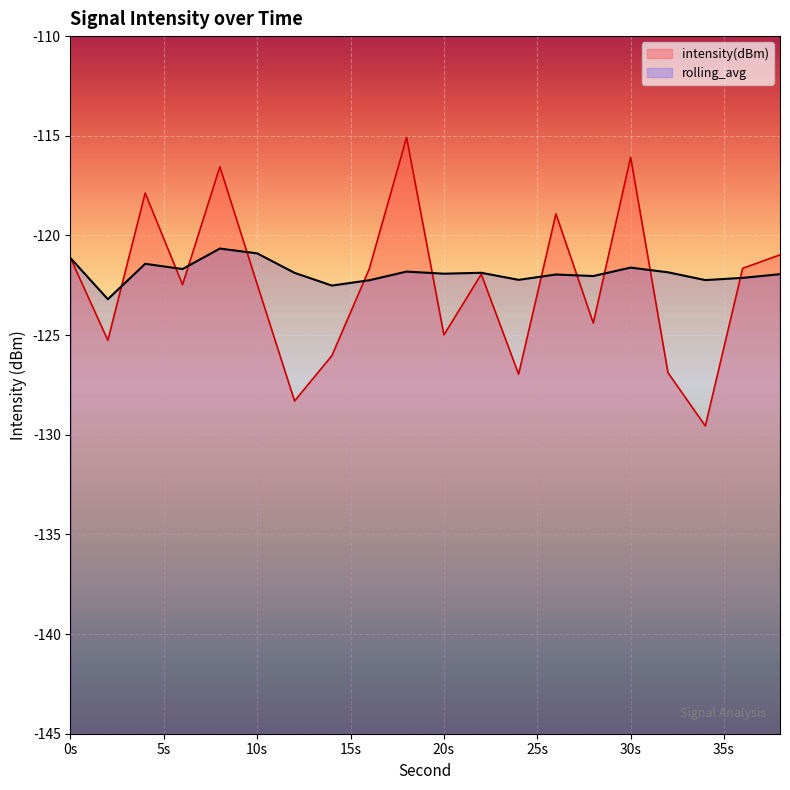

What is the value of the intensity(dBm) point at the 17th from the left?

-126.9